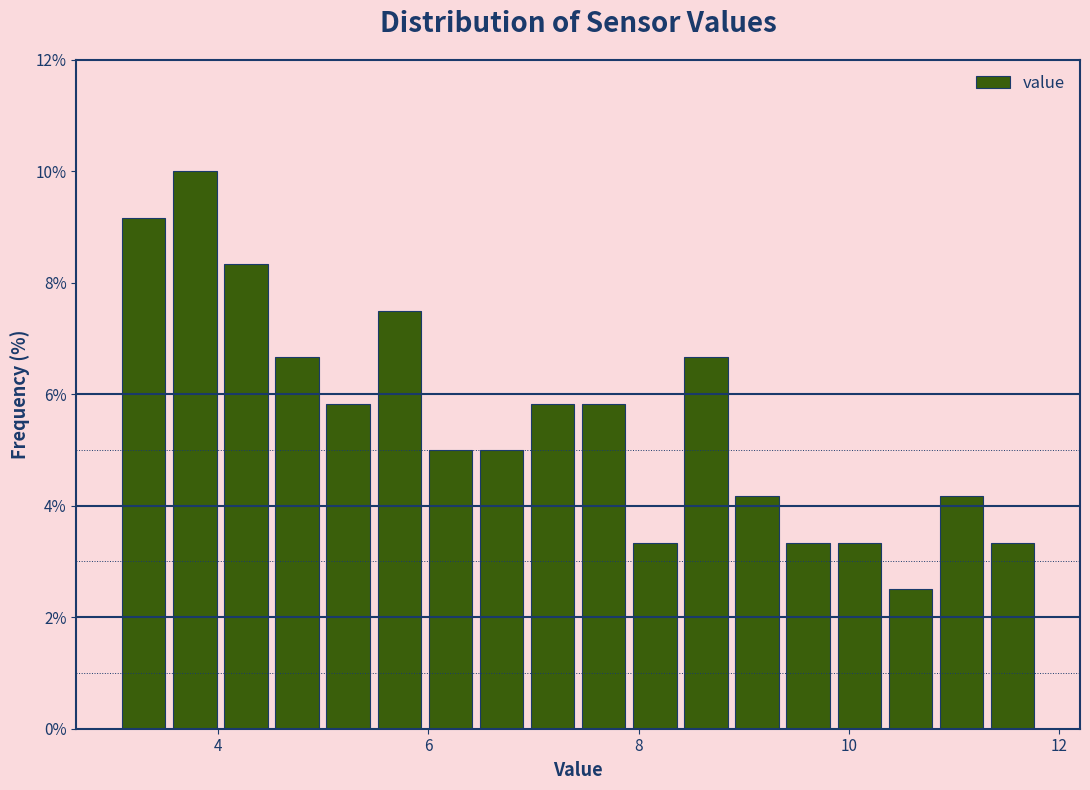

Around what value on the x-axis is the tallest bar? Give the approximate position of its centre, as read against the axis.

3.8